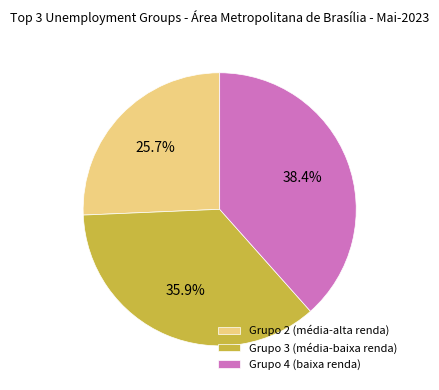

Combined, what portion of the pie is Grupo 2 (média-alta renda) and Grupo 4 (baixa renda)?

64.1%